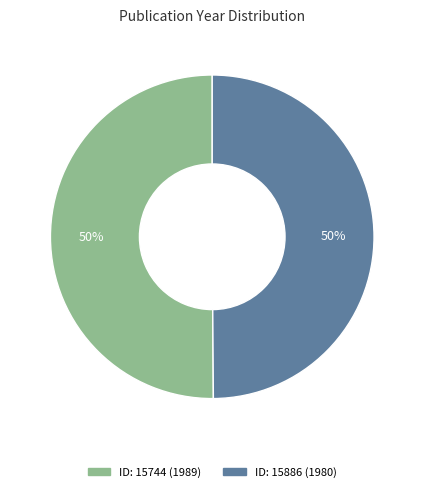

Count the number of slices in the pie.

2